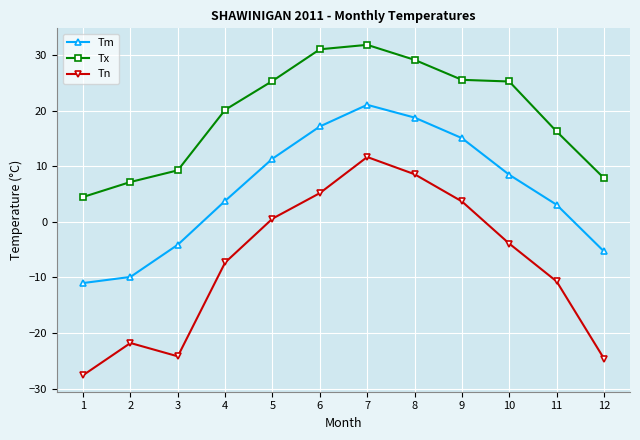

How many interior local peaks does the Tm series have?

1